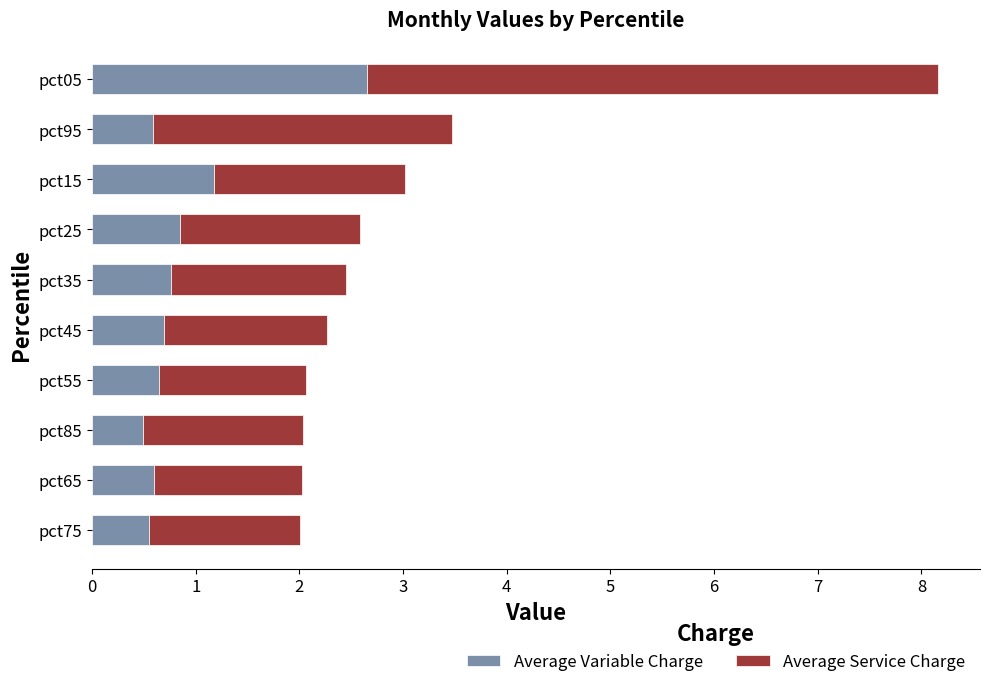

At which category is the sum across all series the highest?

pct05